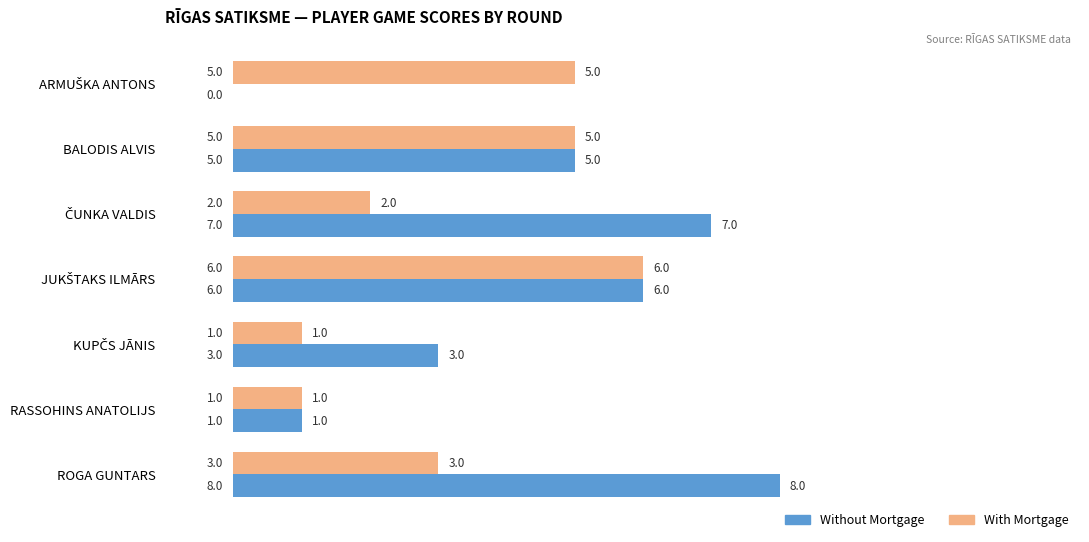

Count the number of categories in the chart.

7